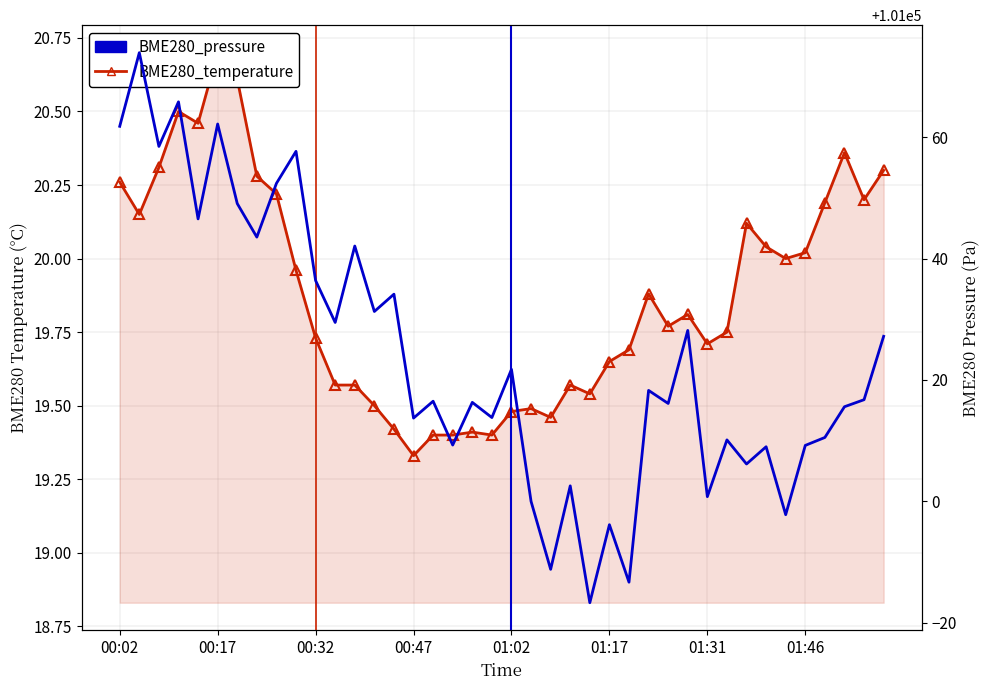

Is it true that BME280_temperature equals 19.8 at 31?

True